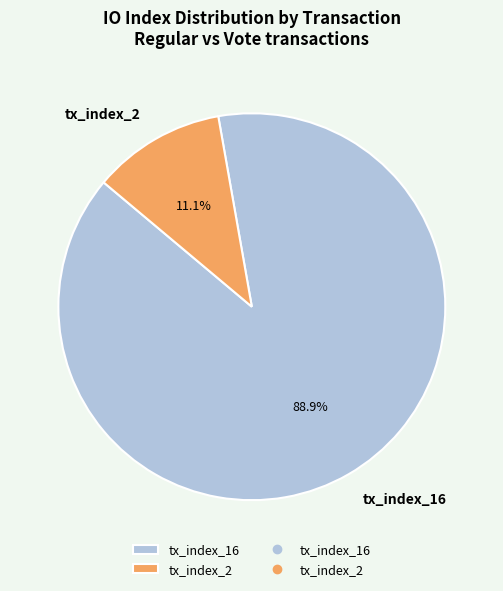

To the nearest percent, what is the difference between the largest and smallest slice percentages?

78%